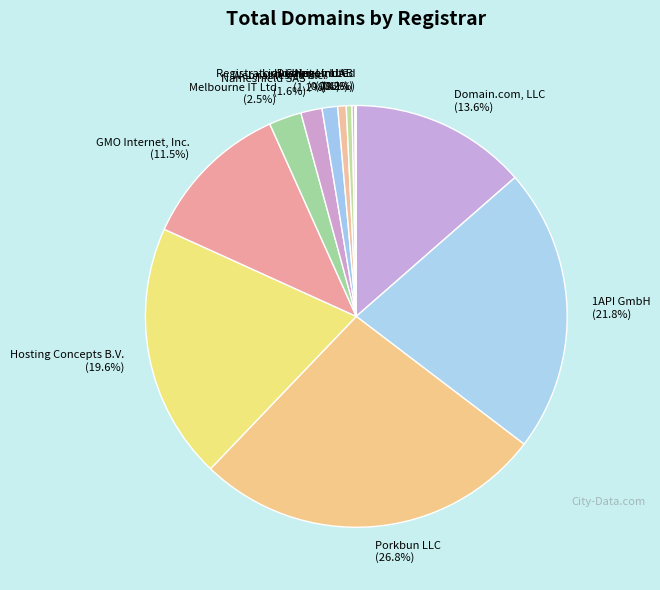

Which category has the biggest portion of the pie?

Porkbun LLC